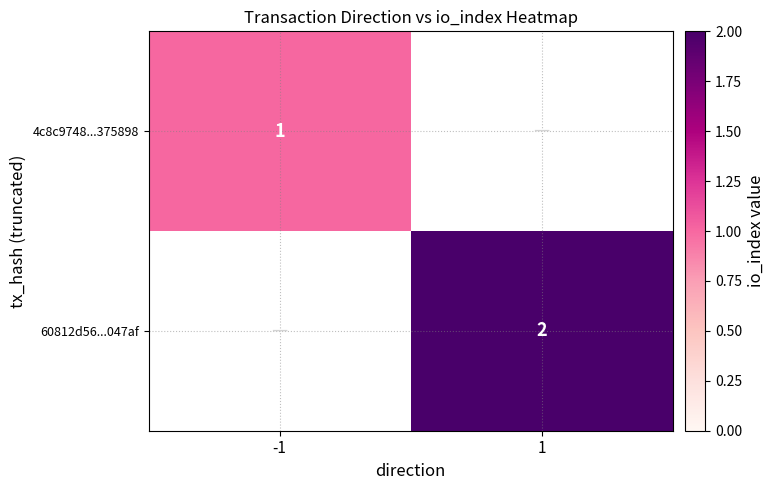

The 60812d56...047af series shows 4 at 1. True or false?

False